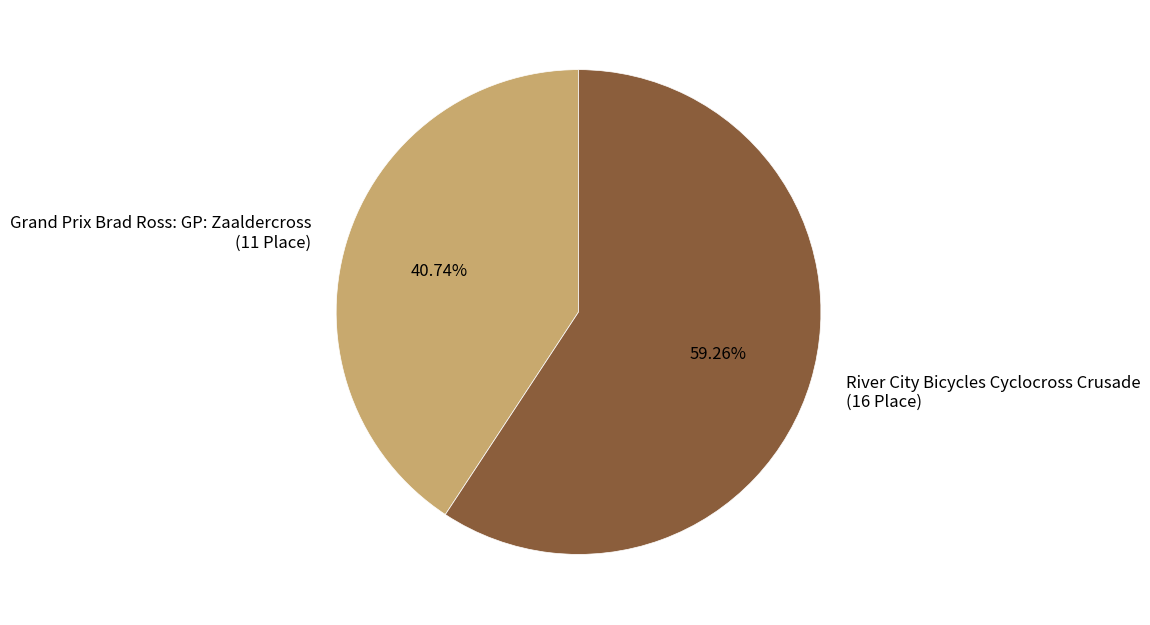

Which category accounts for the majority?

River City Bicycles Cyclocross Crusade